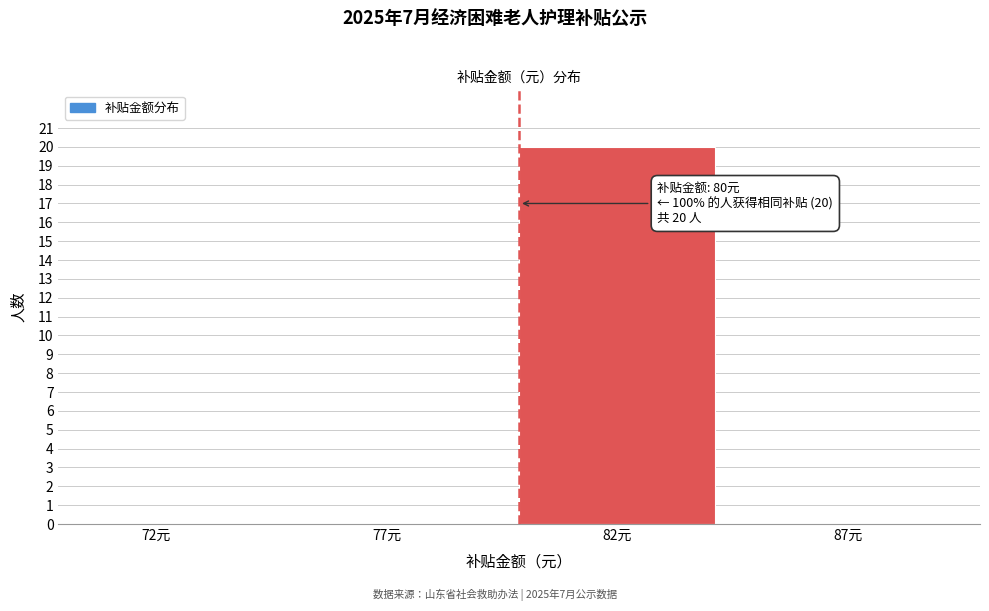

Which range on the x-axis has the tallest bar?

80 to 85